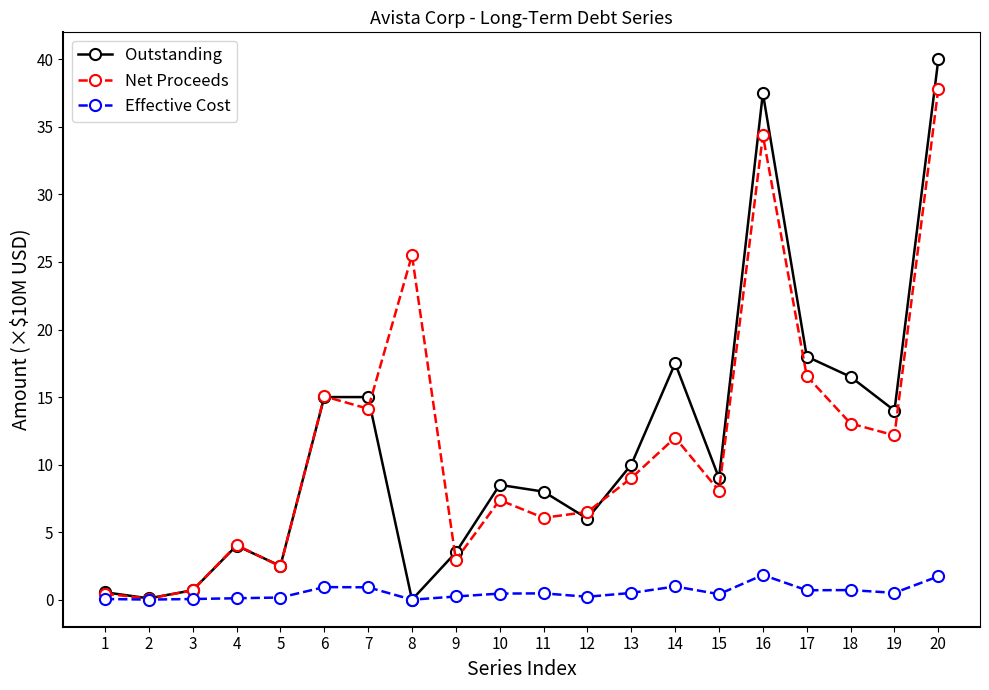

Does the chart display data point markers on the line(s)?

Yes